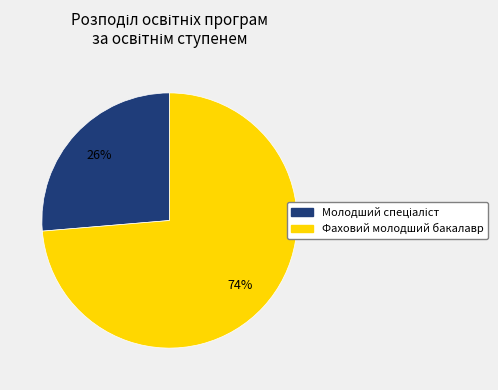

True or false: Фаховий молодший бакалавр accounts for 62% of the total.

False